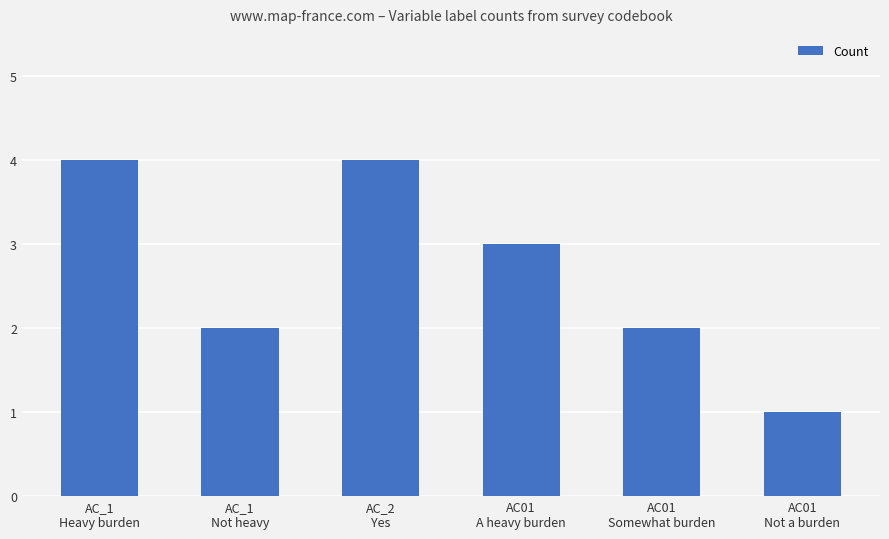

What is the value of the 1st bar from the left?

4